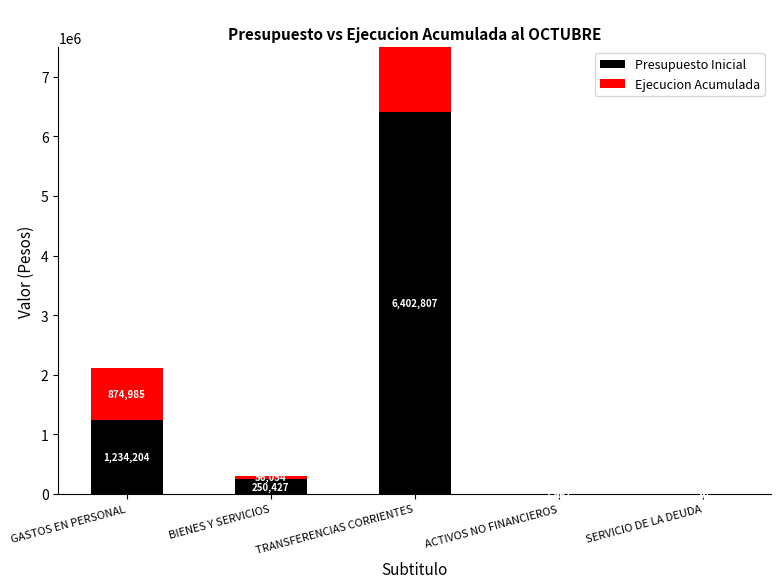

What is the spread (max minus min) of values at BIENES Y SERVICIOS?

194373